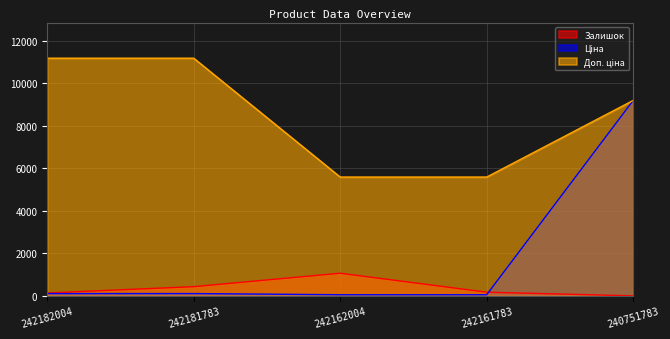

At how many categories does at least one series exceed 6492?

3